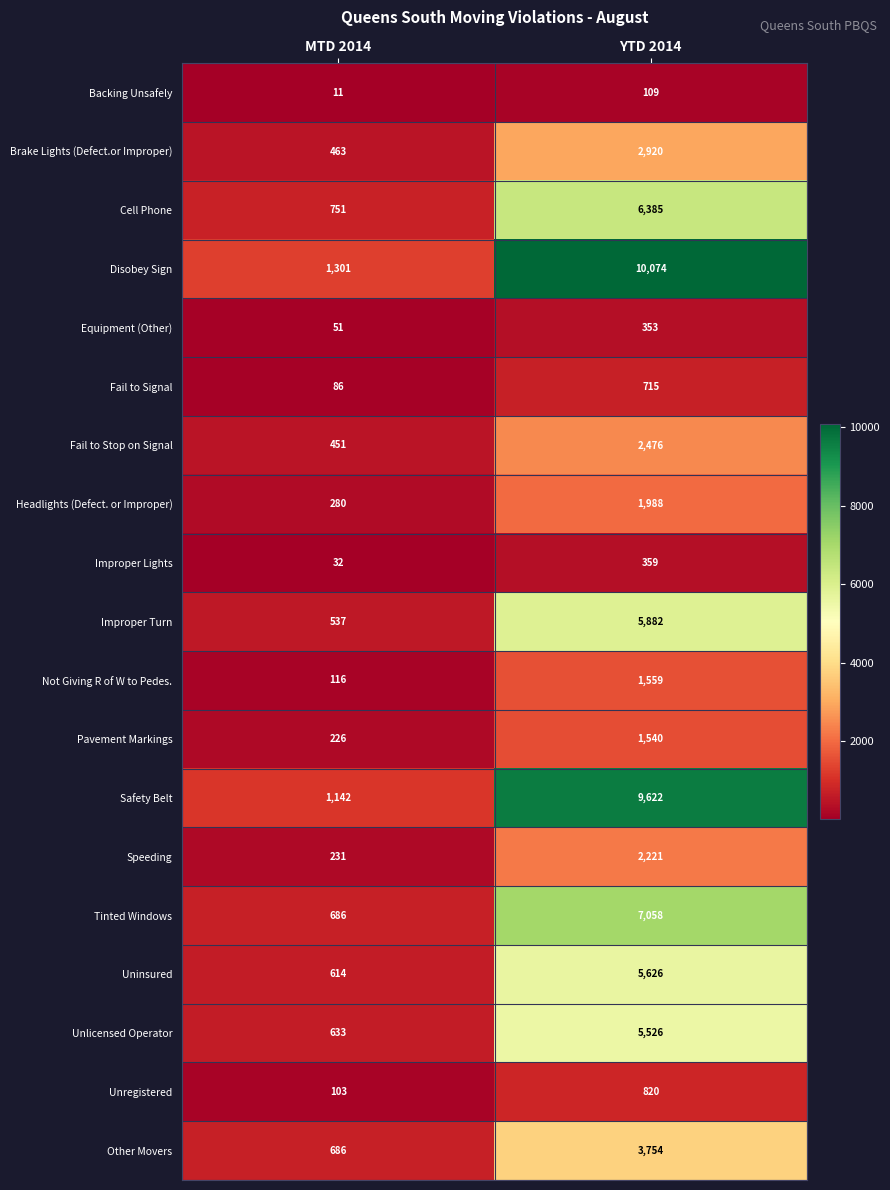

What is the total value across all series at YTD 2014?

68987